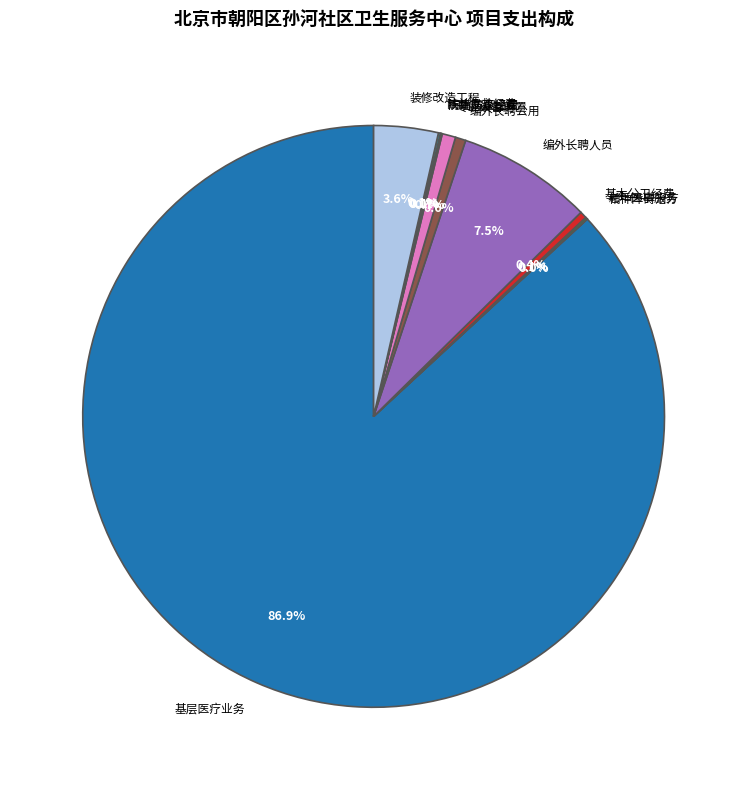

Does any single category account for the majority?

Yes